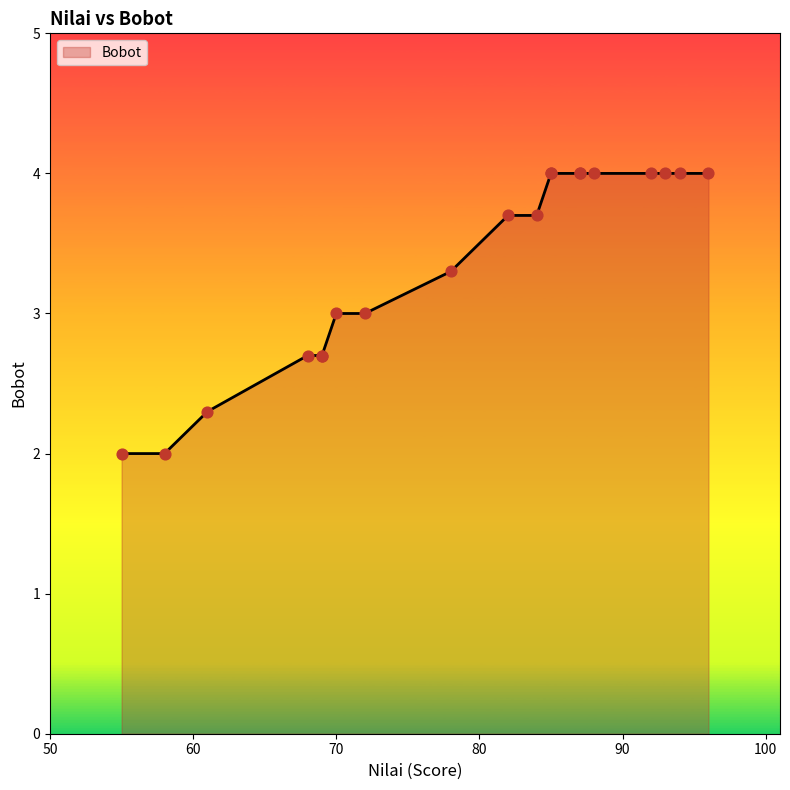

Approximately how many times larger is the value at 87 compared to 96?

1.0